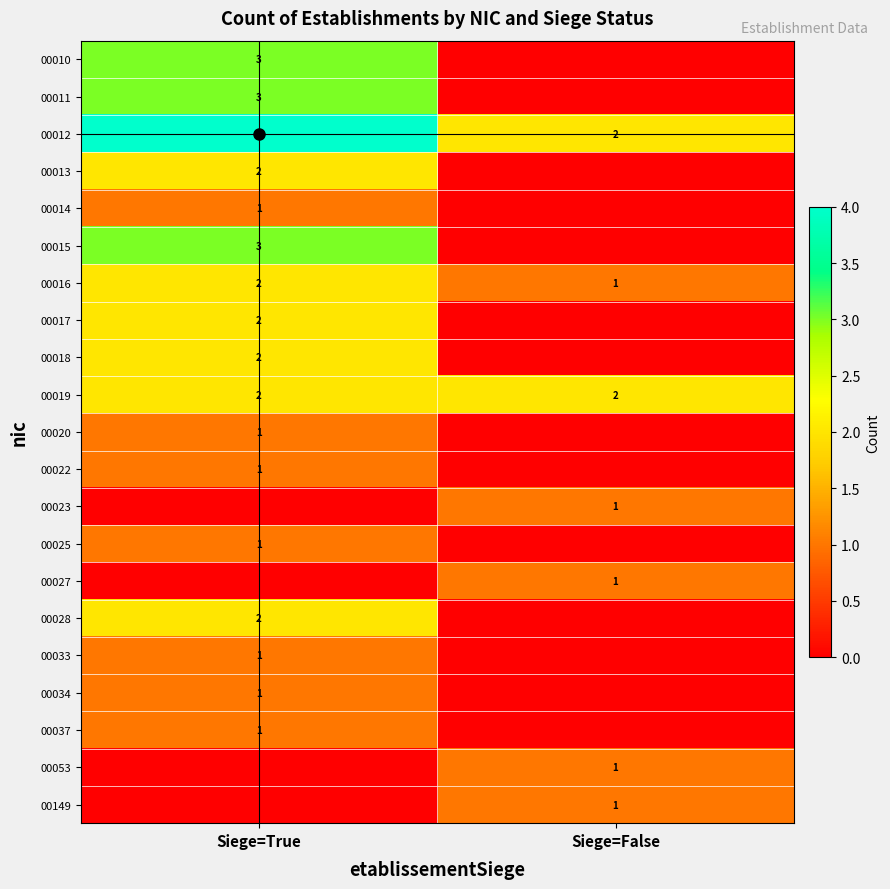

True or false: 00019 has a value of 2 at Siege=False.

True